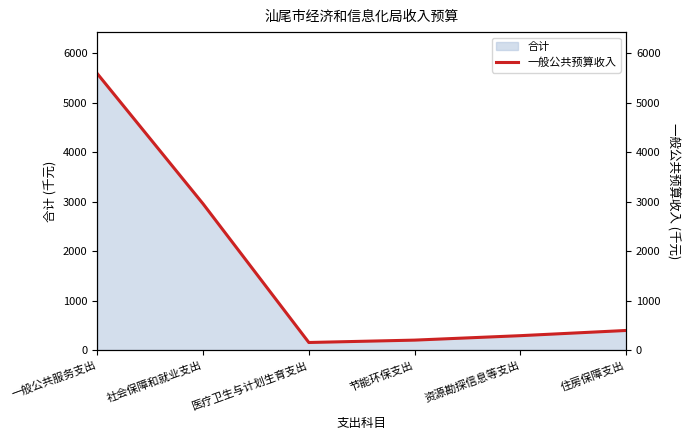

How many points are lower than both their immediate neighbors (excluding endpoints)?

1